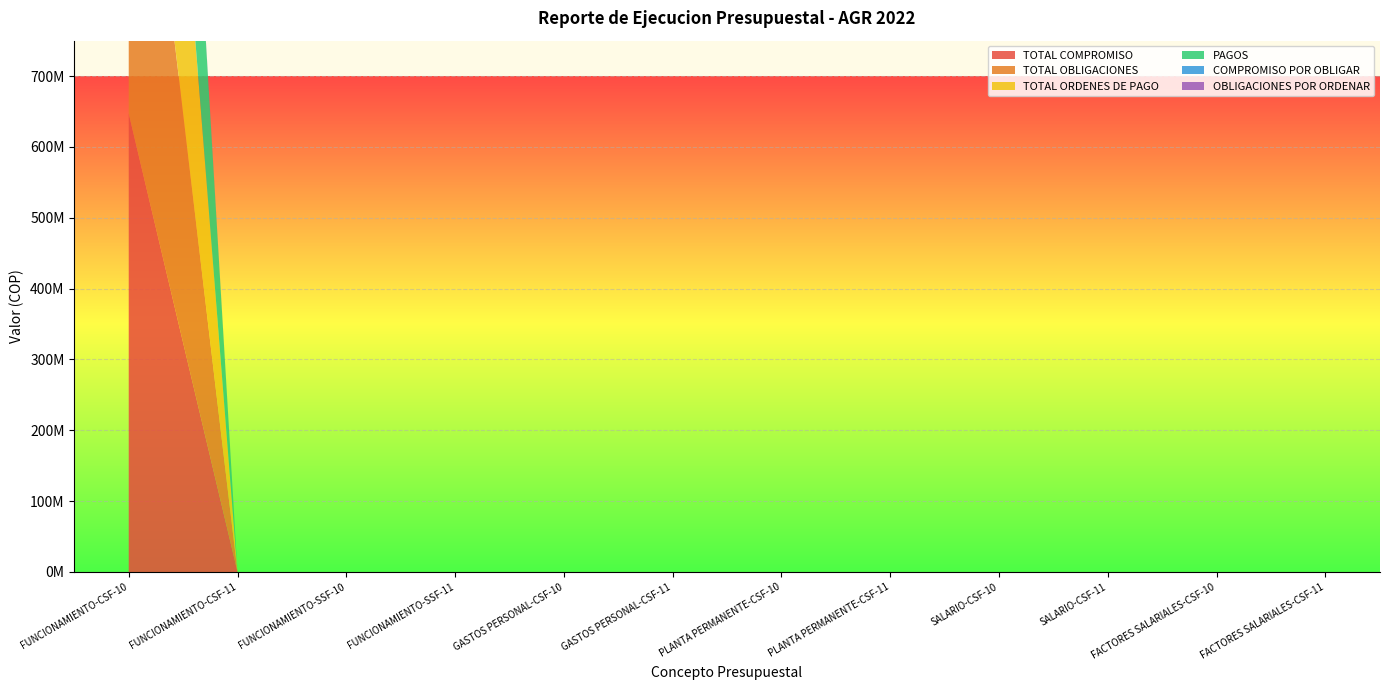

Reading left to right, list all the values displayed in this chart.

TOTAL COMPROMISO: 647070251.5	0.0	0.0	0.0	0.0	0.0	0.0	0.0	0.0	0.0	0.0	0.0
TOTAL OBLIGACIONES: 646712636.6	0.0	0.0	0.0	0.0	0.0	0.0	0.0	0.0	0.0	0.0	0.0
TOTAL ORDENES DE PAGO: 640508196.6	0.0	0.0	0.0	0.0	0.0	0.0	0.0	0.0	0.0	0.0	0.0
PAGOS: 640508196.6	0.0	0.0	0.0	0.0	0.0	0.0	0.0	0.0	0.0	0.0	0.0
COMPROMISO POR OBLIGAR: 357614.8	0.0	0.0	0.0	0.0	0.0	0.0	0.0	0.0	0.0	0.0	0.0
OBLIGACIONES POR ORDENAR: 6204440.0	0.0	0.0	0.0	0.0	0.0	0.0	0.0	0.0	0.0	0.0	0.0